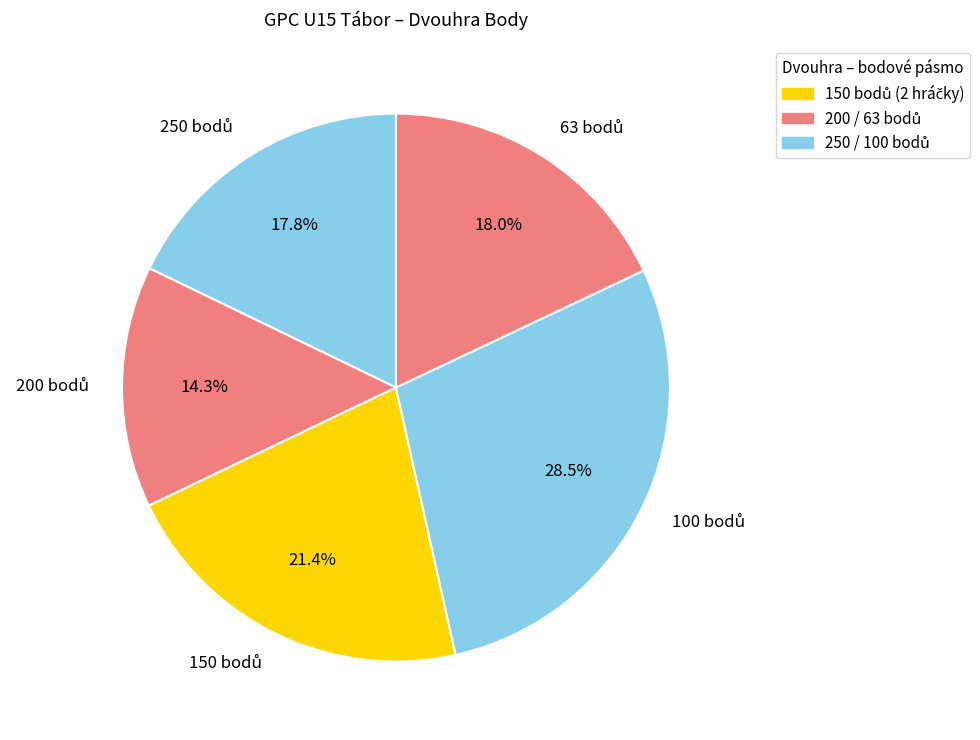

Is there any slice that represents more than half of the pie?

No